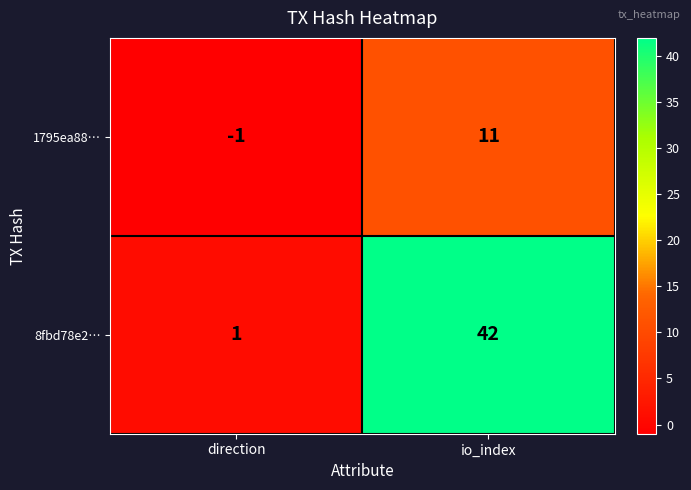

Is it true that 1795ea88… equals 5 at io_index?

False